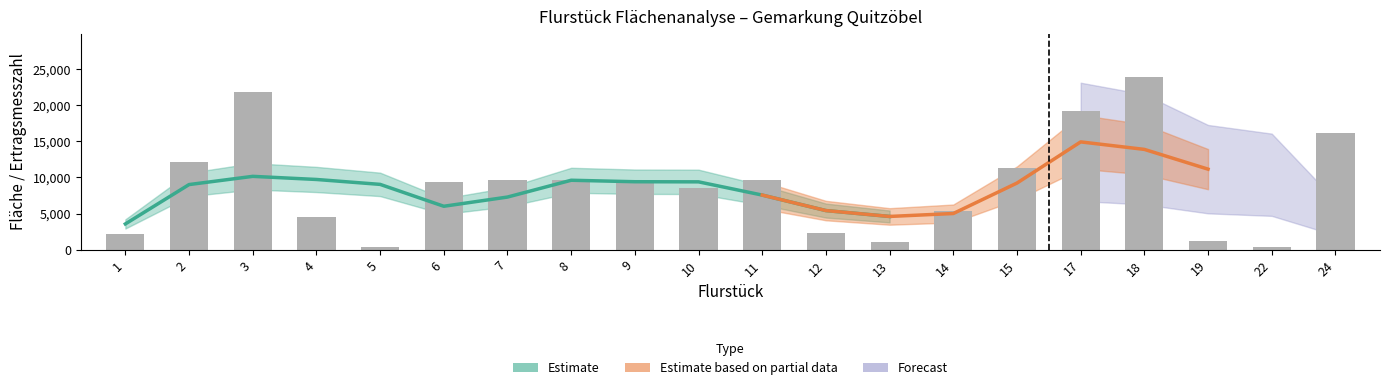

List the labels in order of value, largest first.

18, 3, 17, 24, 2, 15, 7, 9, 8, 11, 6, 10, 14, 4, 12, 1, 19, 13, 5, 22